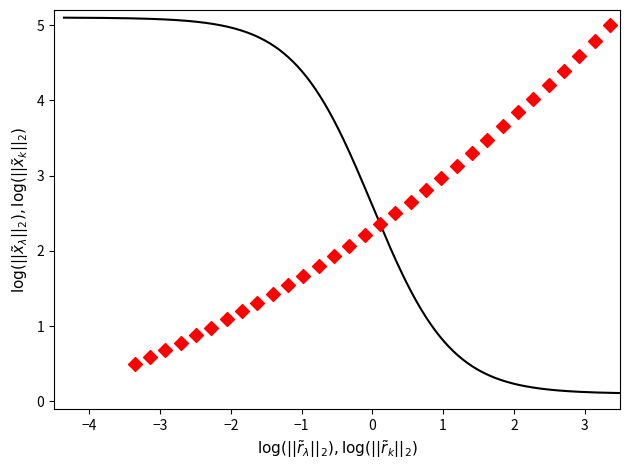

What is the range of Y values (max minus min)?

4.5